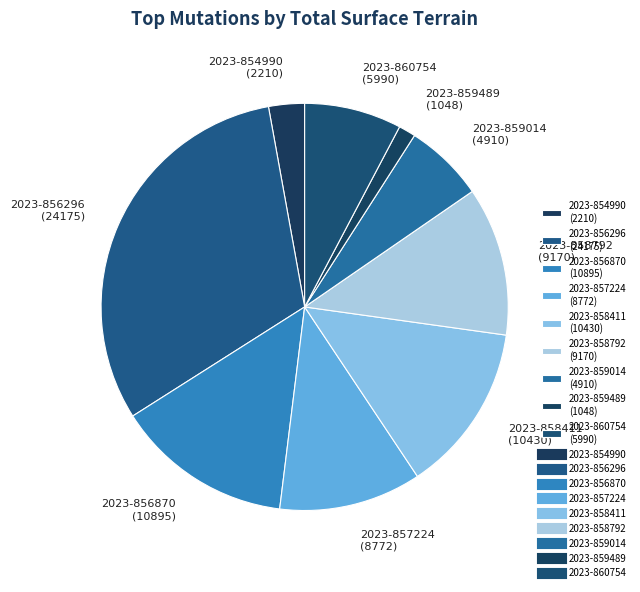

Which has a higher value, 2023-858411 (10430) or 2023-857224 (8772)?

2023-858411 (10430)